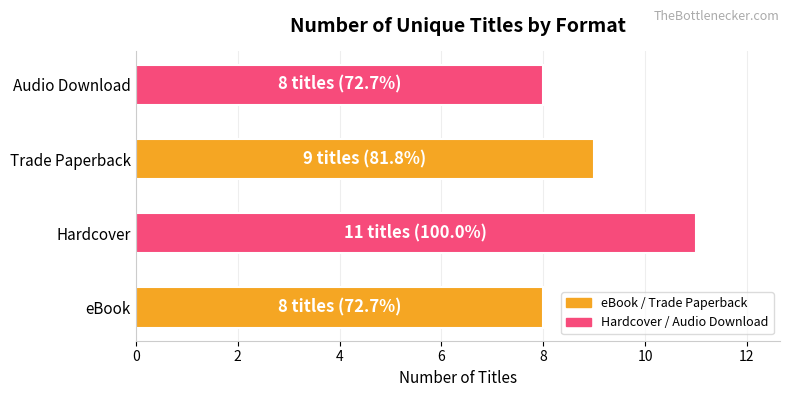

How many values are below 9?

2